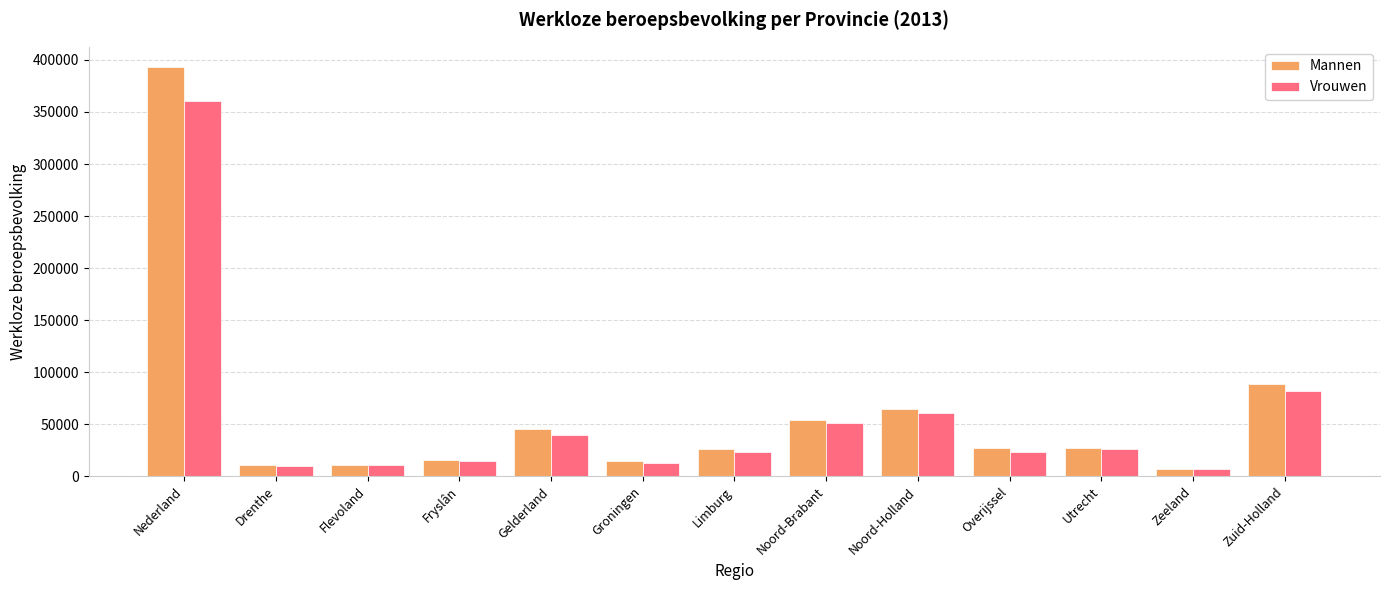

What is the label of the 12th bar from the left?

Zeeland